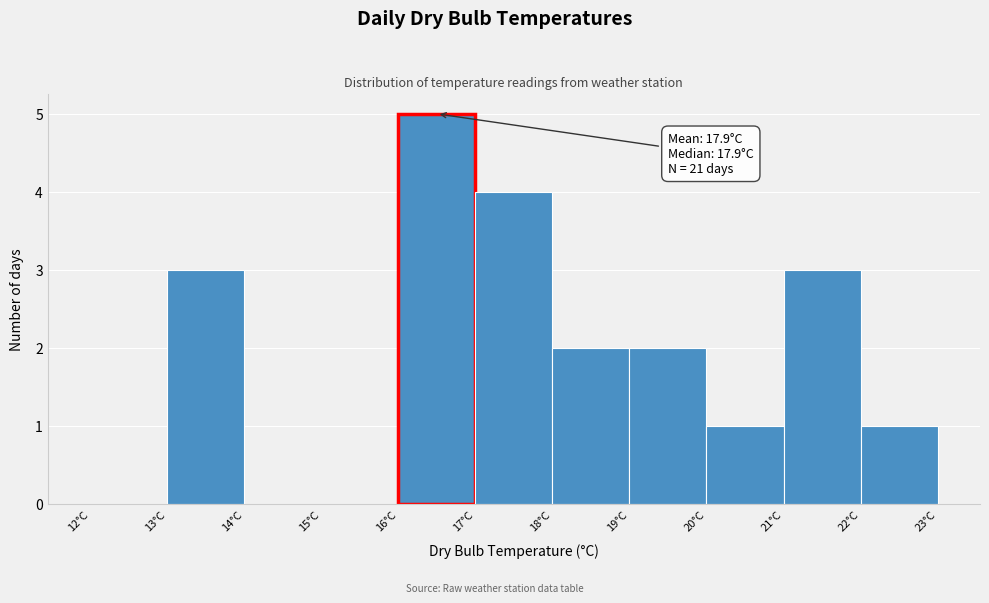

Which range on the x-axis has the tallest bar?

16 to 17